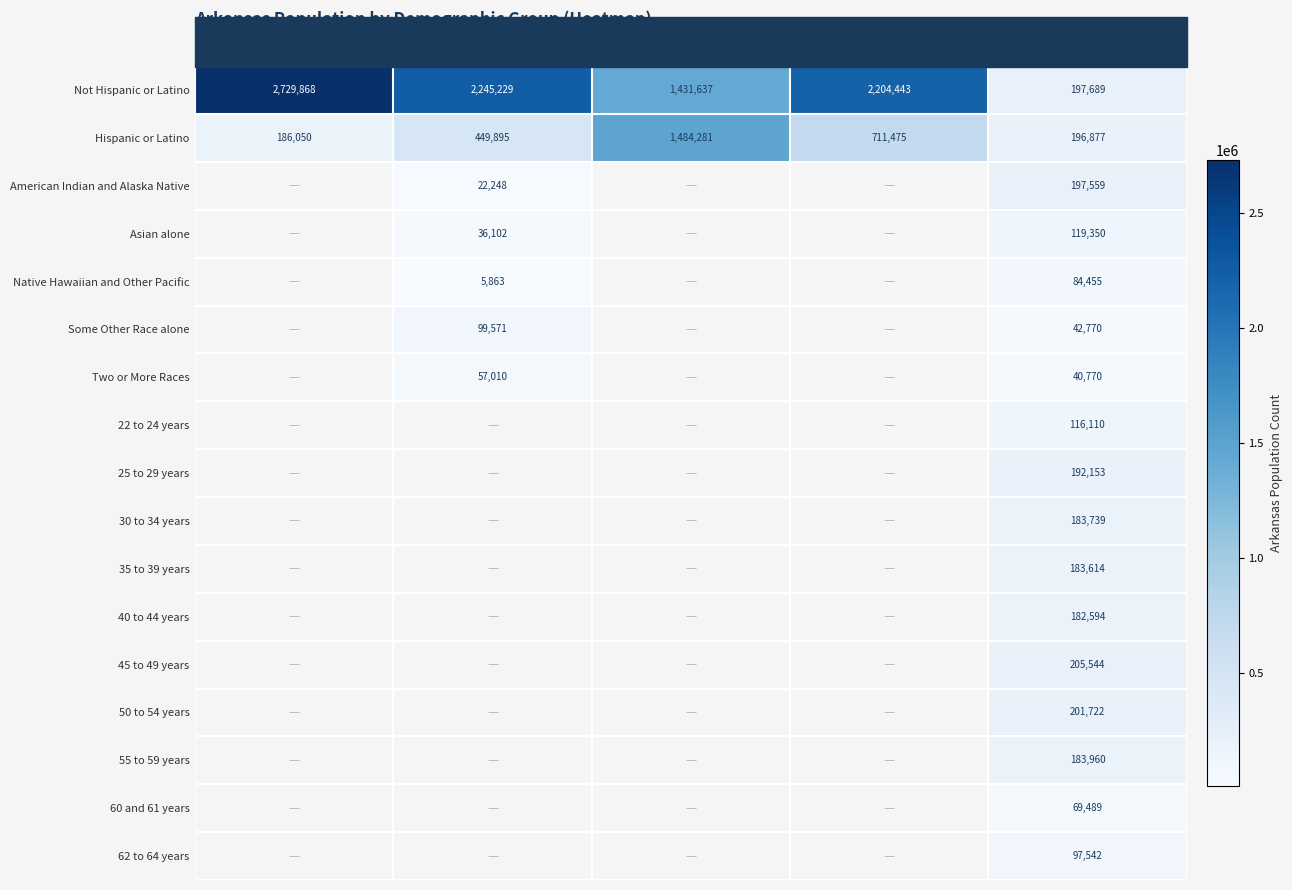

The value of Native Hawaiian and Other Pacific at Age Detail is 84455. True or false?

True